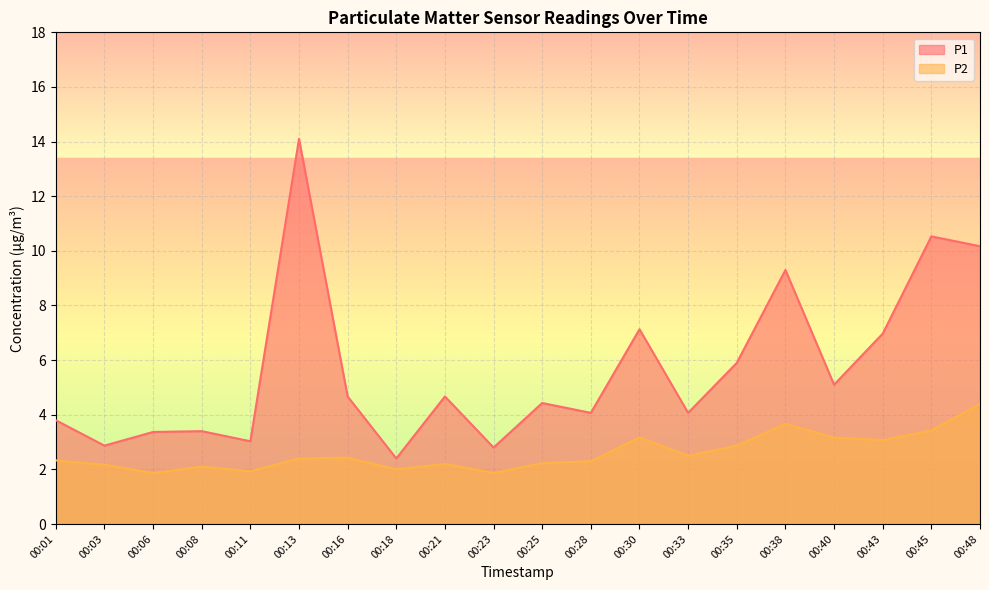

Where does the P1 series first go above 4?

00:13